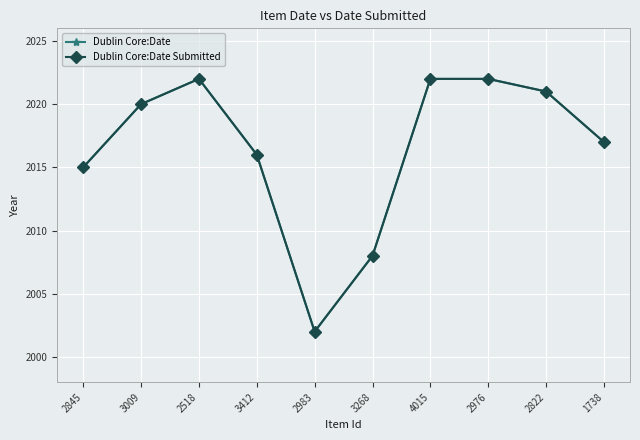

True or false: Dublin Core:Date and Dublin Core:Date Submitted intersect in this chart.

False